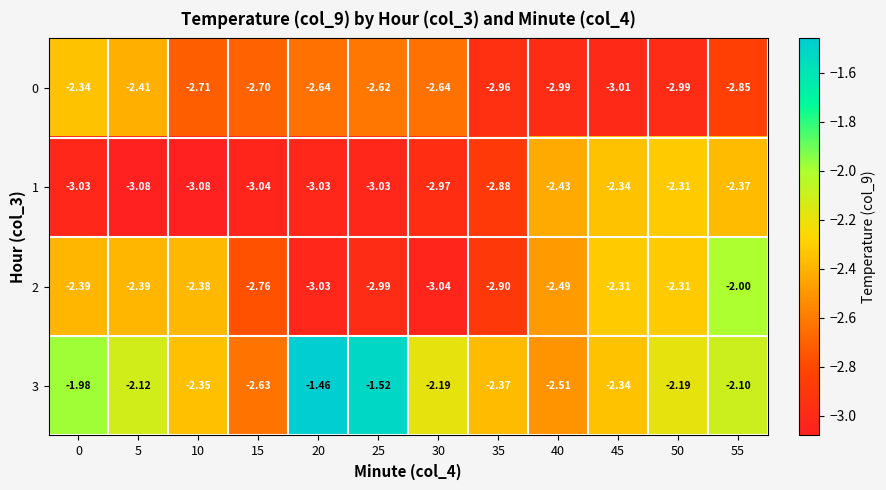

Which series has the largest range (max minus min)?

3